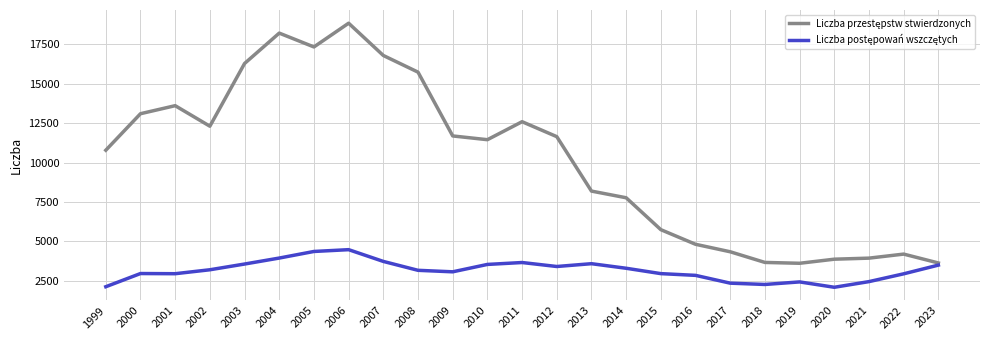

At which category is the sum across all series the highest?

2006